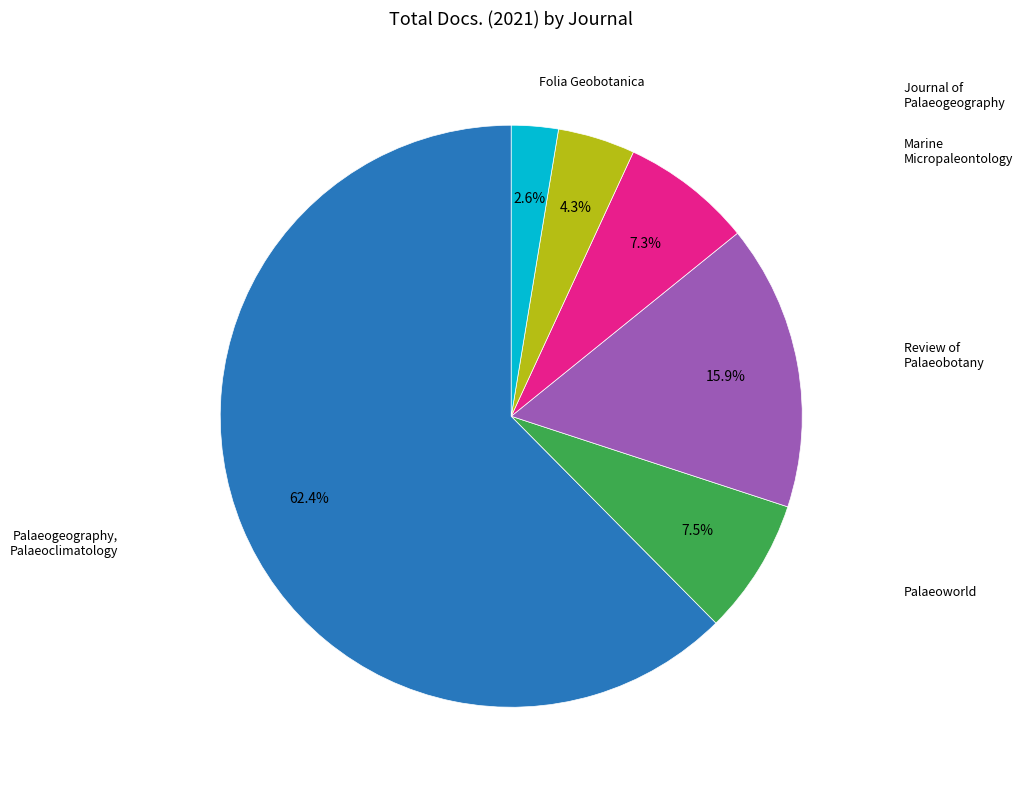

Does any single category account for the majority?

Yes